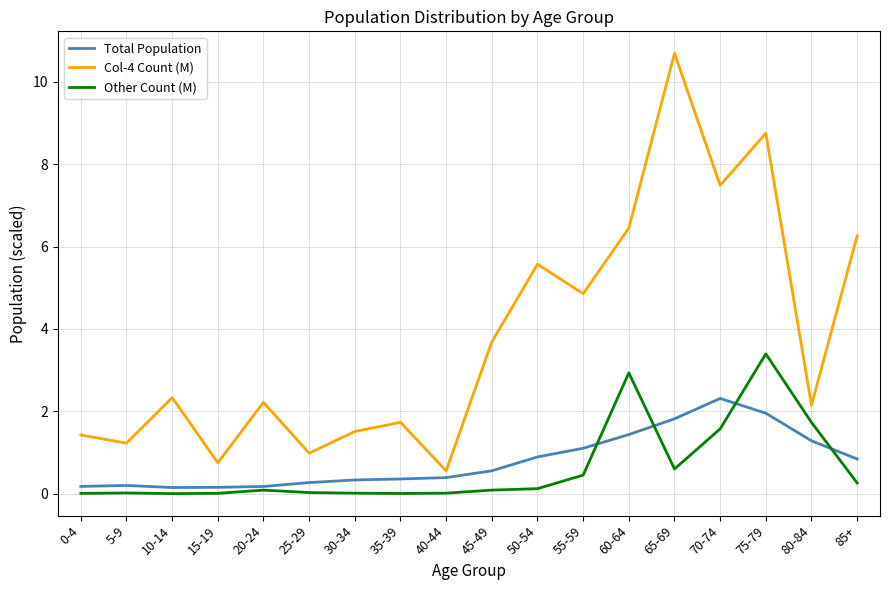

Does the chart display data point markers on the line(s)?

No